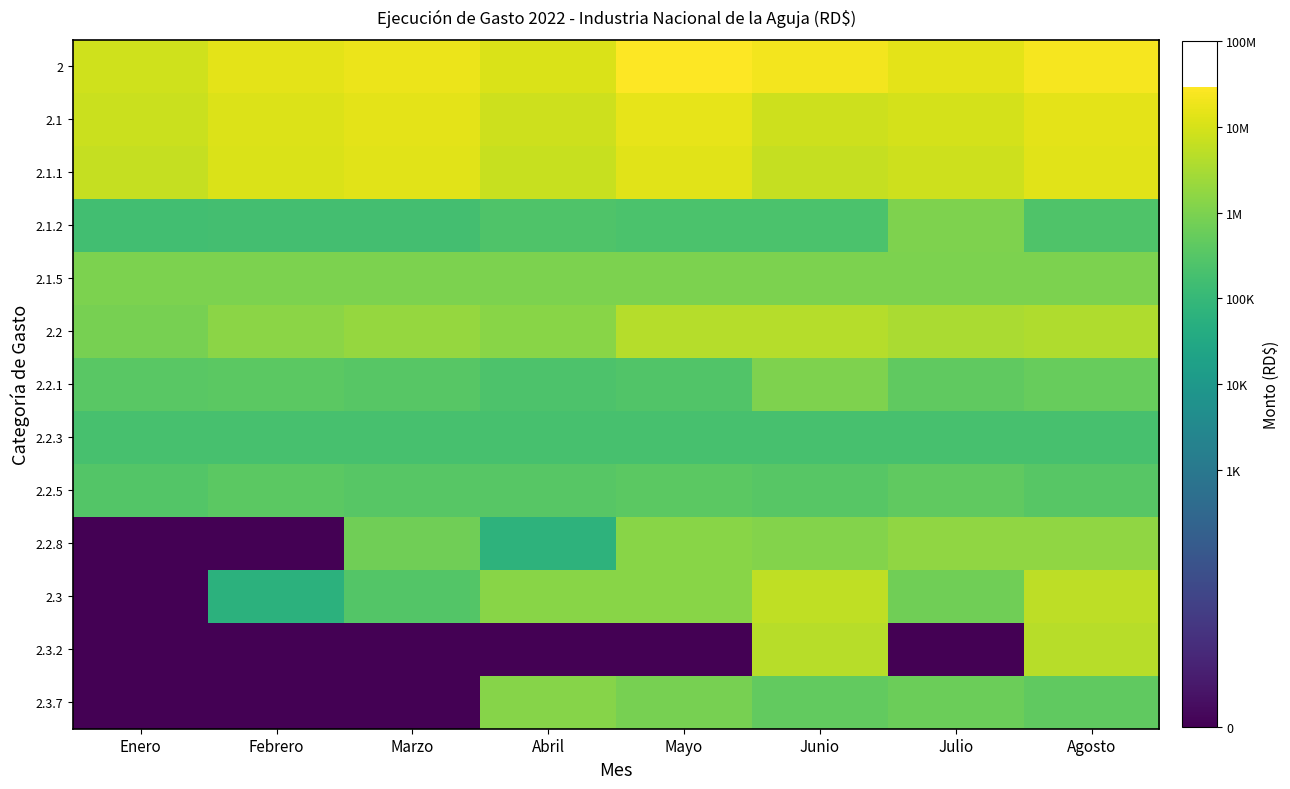

Between Julio and Junio, which is larger?

Junio